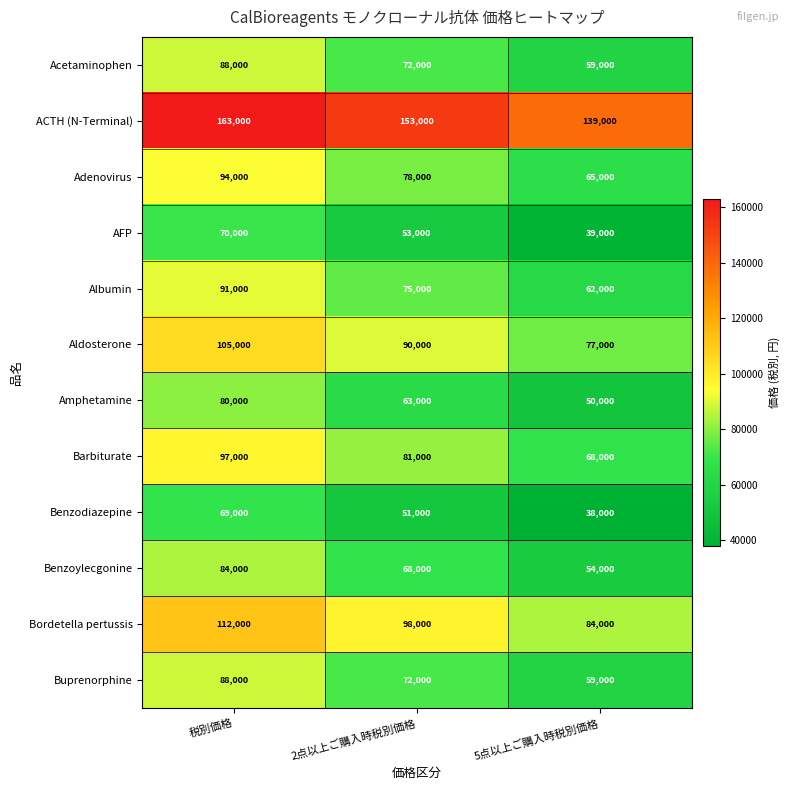

Is it true that Benzodiazepine equals 83096 at 2点以上ご購入時税別価格?

False